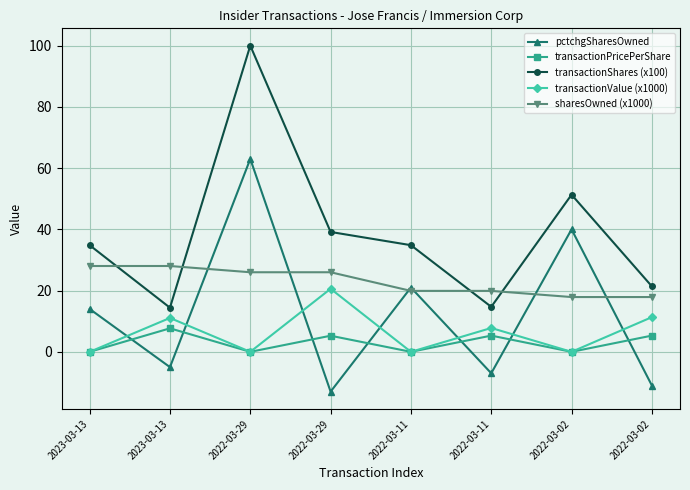

What is the value of the sharesOwned (x1000) point at the 5th from the left?

19.9